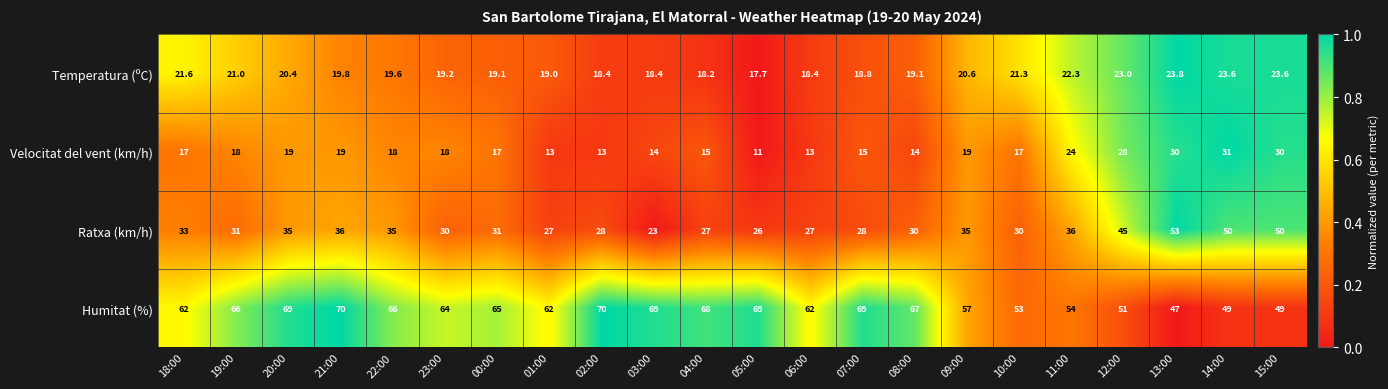

Is it true that Humitat (%) equals 65.0 at 00:00?

True